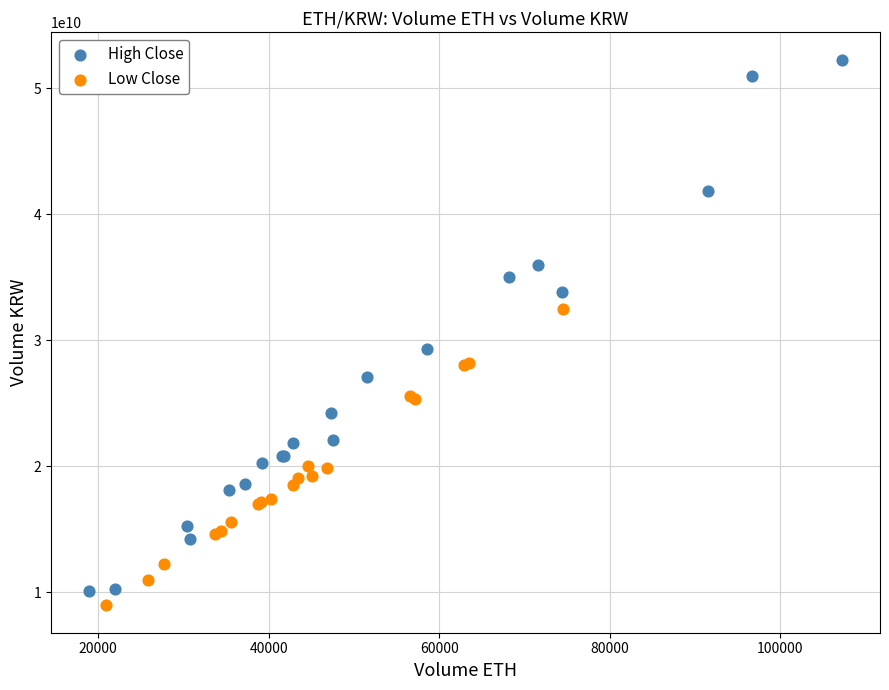

Which series has the widest spread of Y values?

High Close